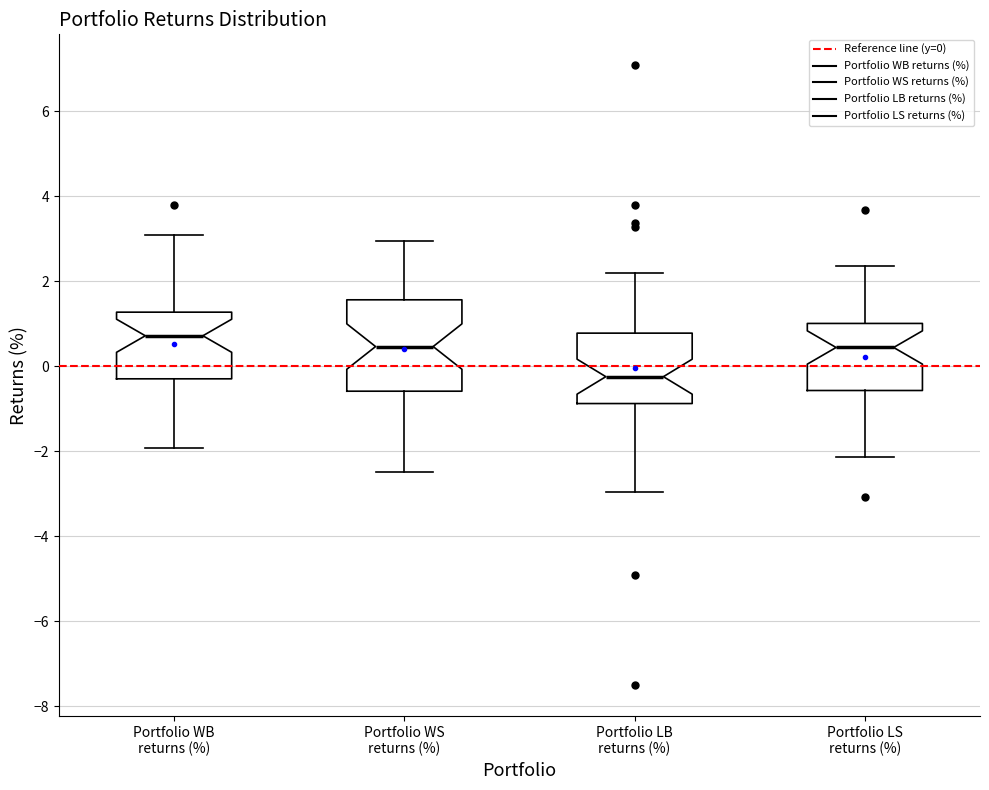

Where does the lower whisker of the box for Portfolio WB returns (%) end on the y-axis? The values are not printed on the chart, so give them approximately, as read against the axis.

-2.0